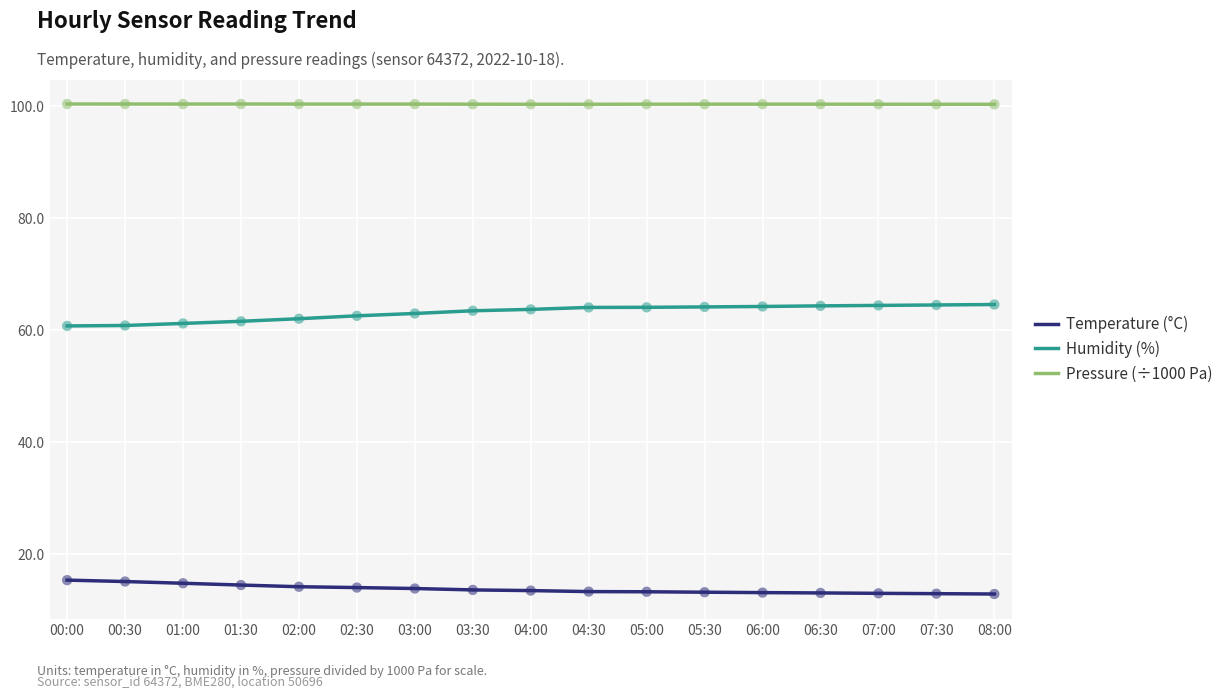

What is the spread (max minus min) of values at 00:00?

85.1